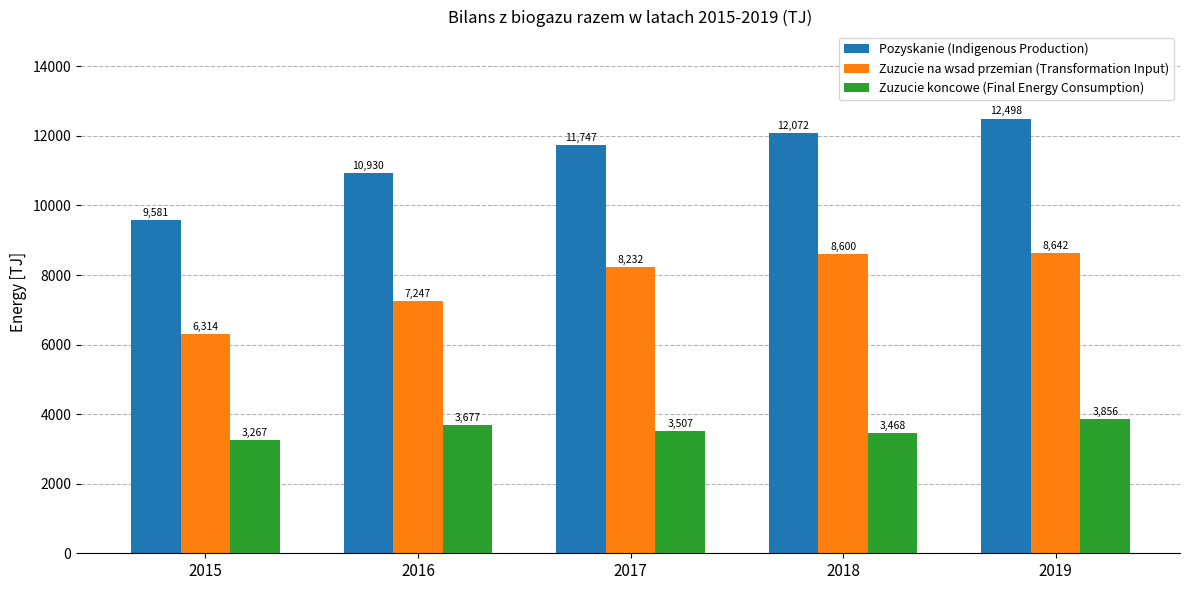

How many bars are there in total?

15